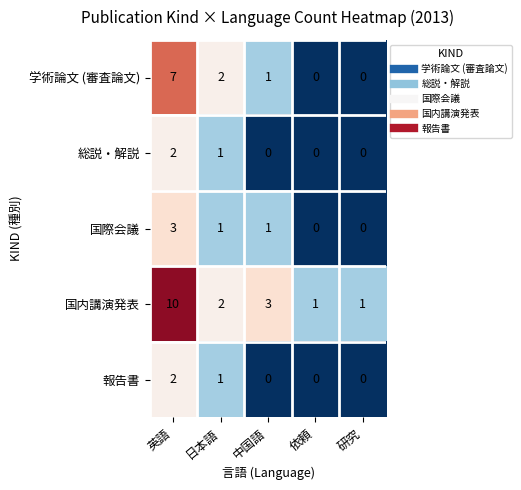

Reading left to right, extract all data points from this chart.

学術論文 (審査論文): 英語=7	日本語=2	中国語=1	依頼=0	研究=0
総説・解説: 英語=2	日本語=1	中国語=0	依頼=0	研究=0
国際会議: 英語=3	日本語=1	中国語=1	依頼=0	研究=0
国内講演発表: 英語=10	日本語=2	中国語=3	依頼=1	研究=1
報告書: 英語=2	日本語=1	中国語=0	依頼=0	研究=0